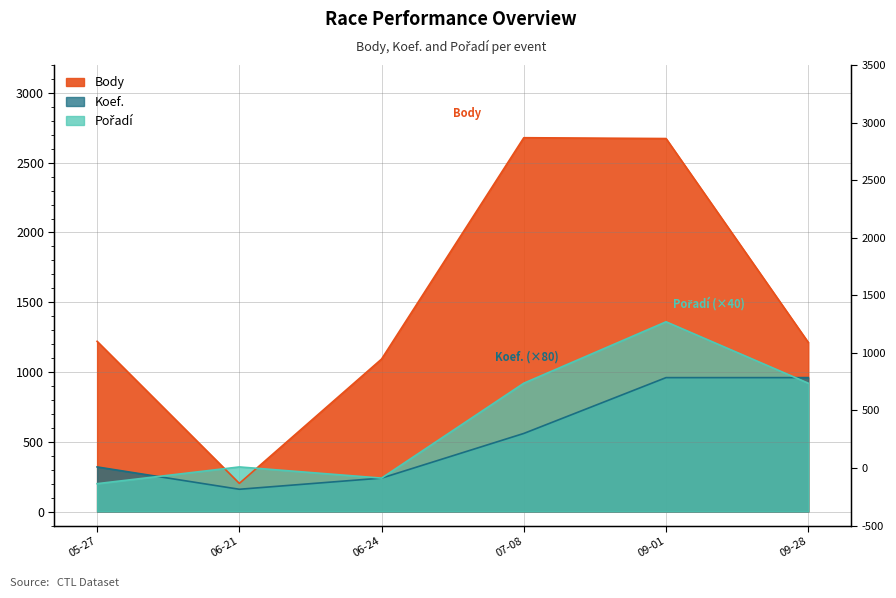

Which series has the largest total across all categories?

Body